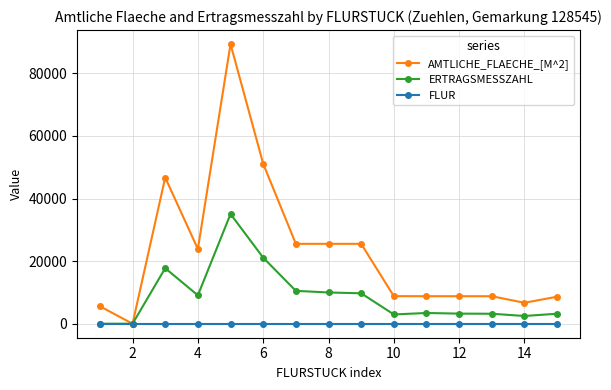

What is the maximum value shown in the chart?

89363